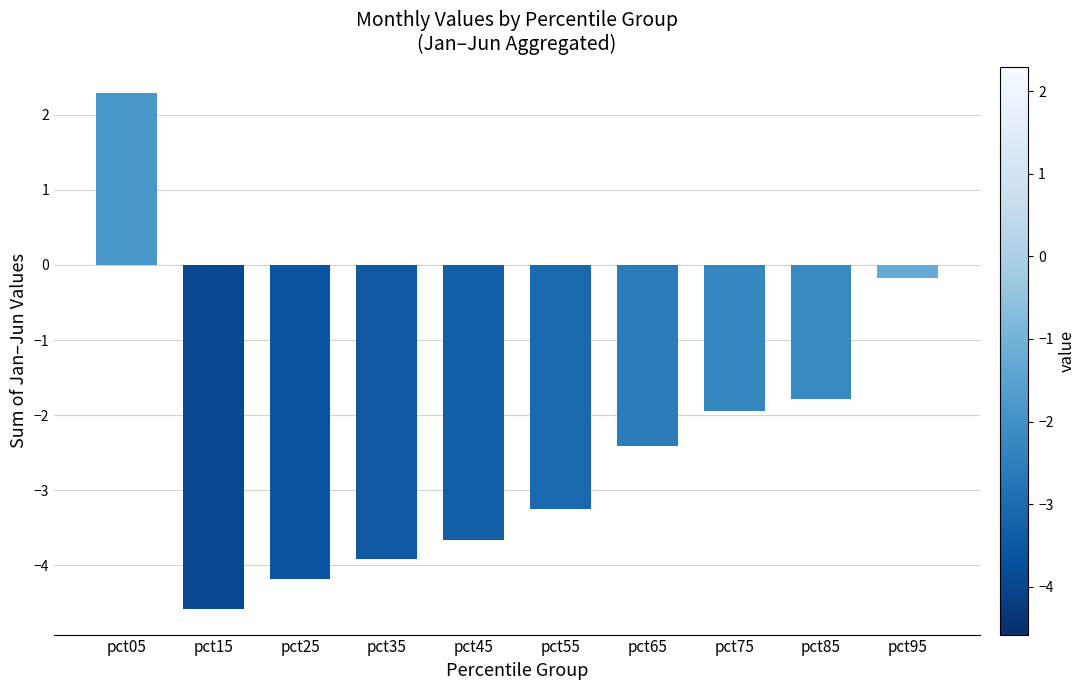

How many values are below -2?

6